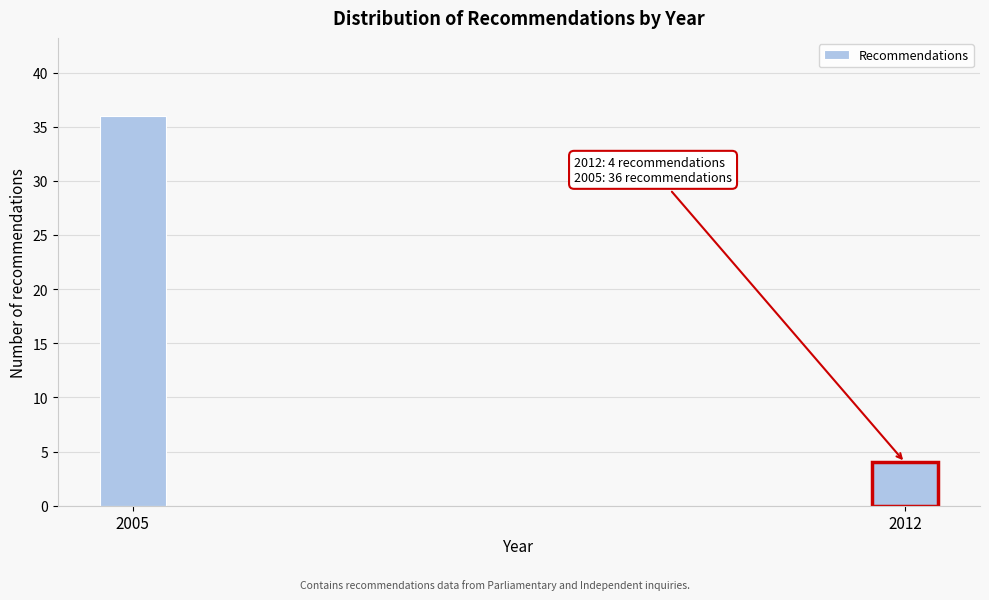

Reading right to left, transcribe all the data shown in this chart.

4	36